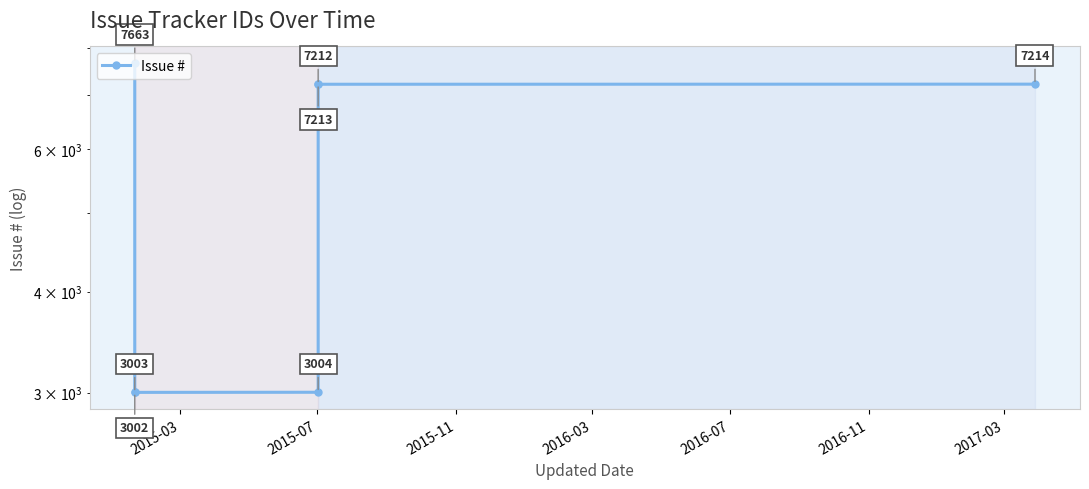

What position from the left is 2015-03?

1